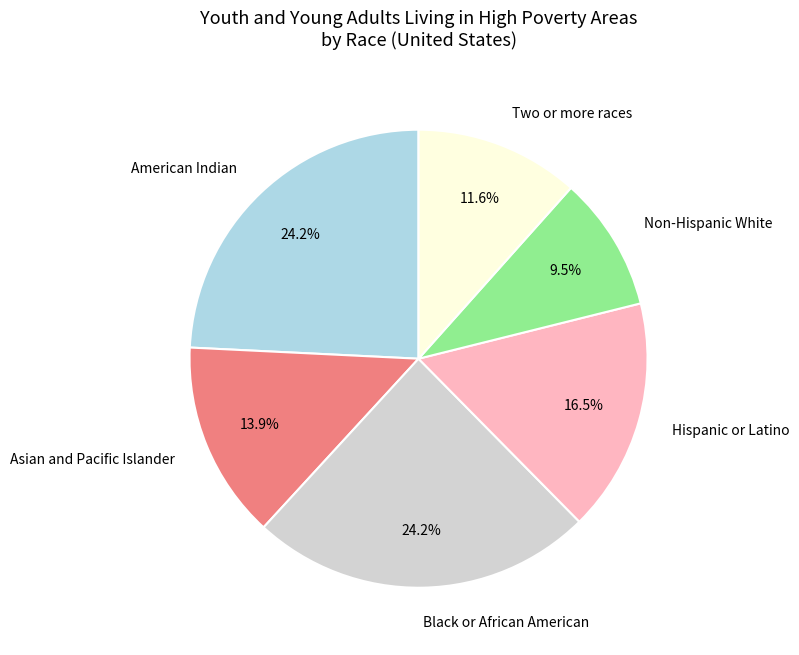

To the nearest percent, what portion does Black or African American represent?

24%